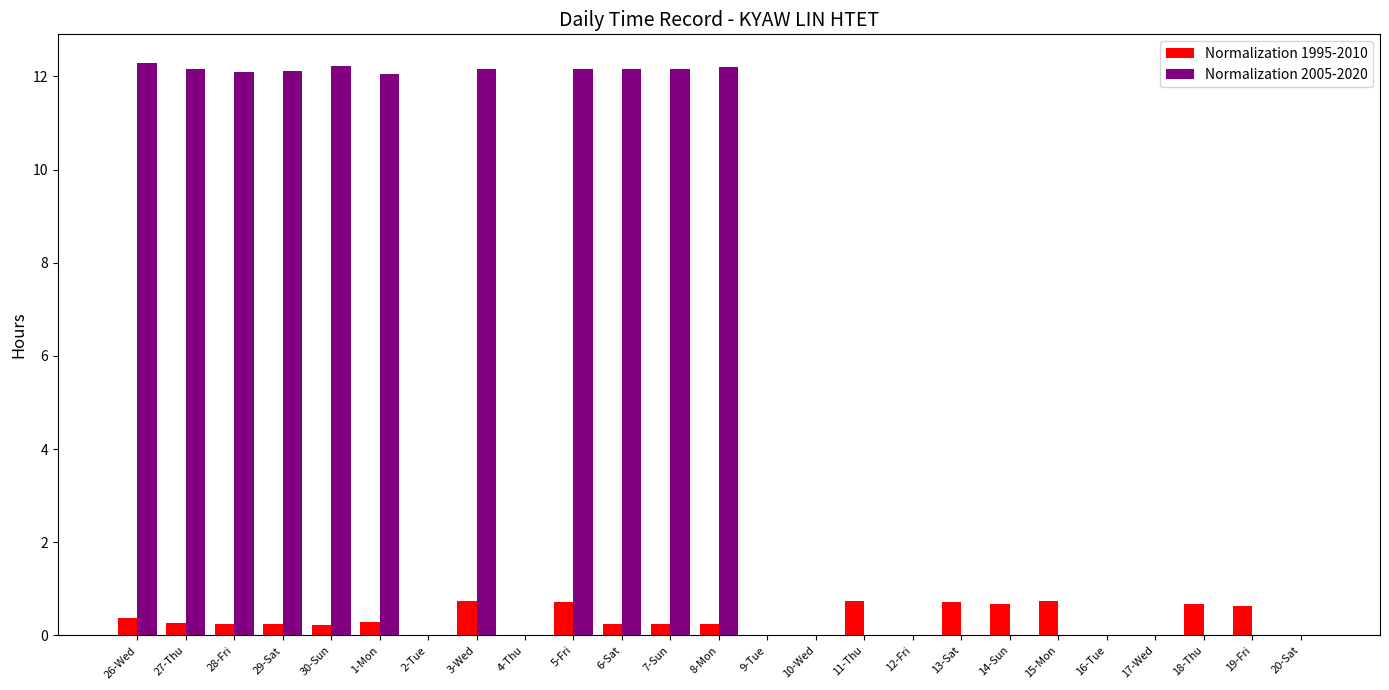

What is the sum of all Normalization 1995-2010 values?

8.0